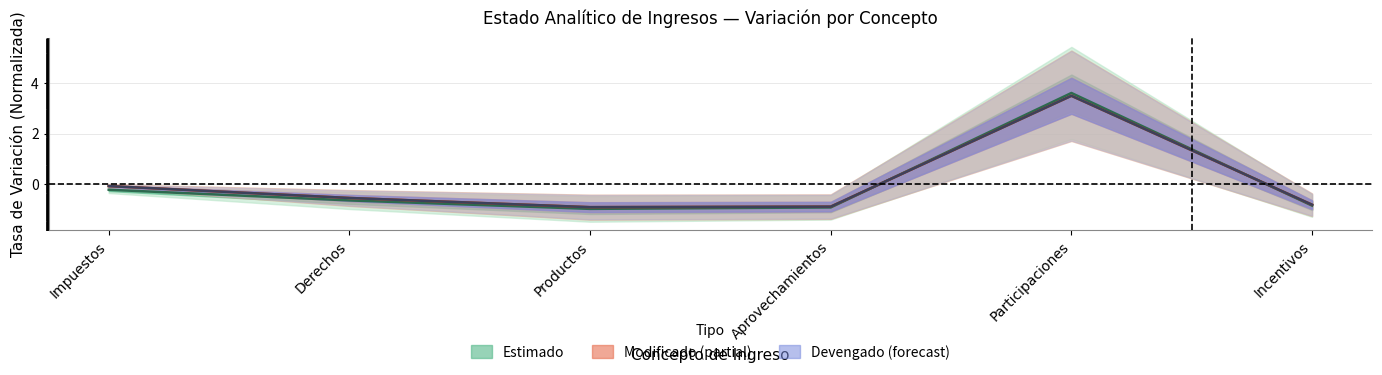

What is the smallest value displayed?

-1.0